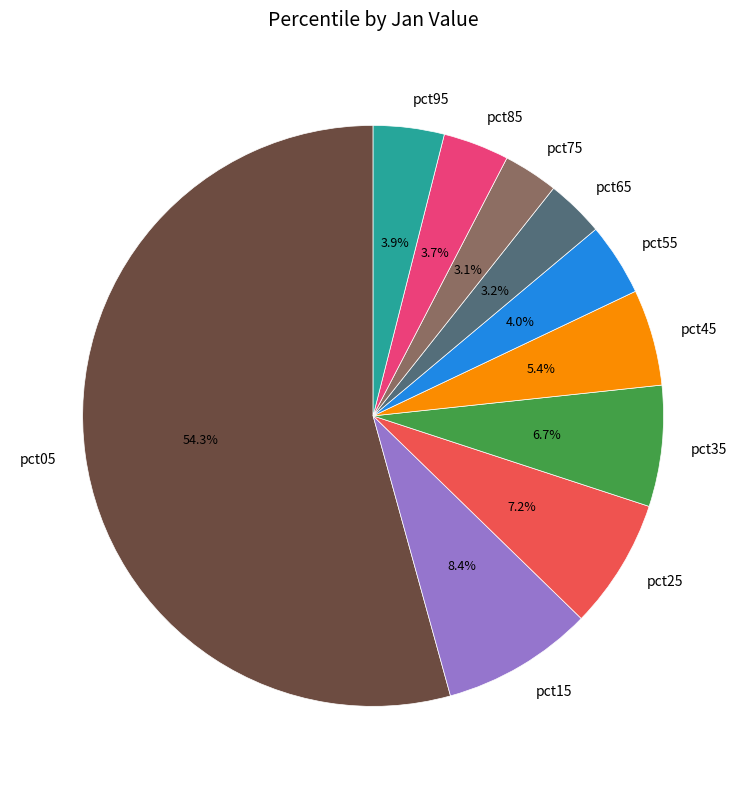

To the nearest percent, what is the difference between the pct15 and pct55 slice percentages?

4%